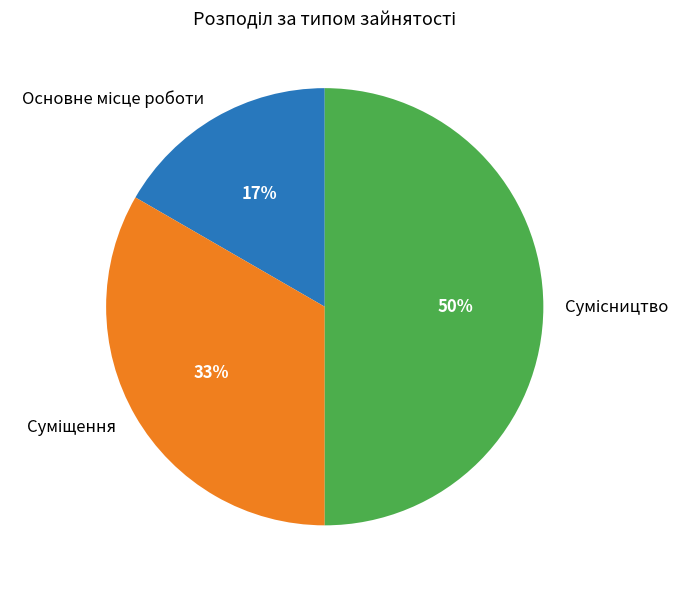

To the nearest percent, what is the average slice percentage?

33%